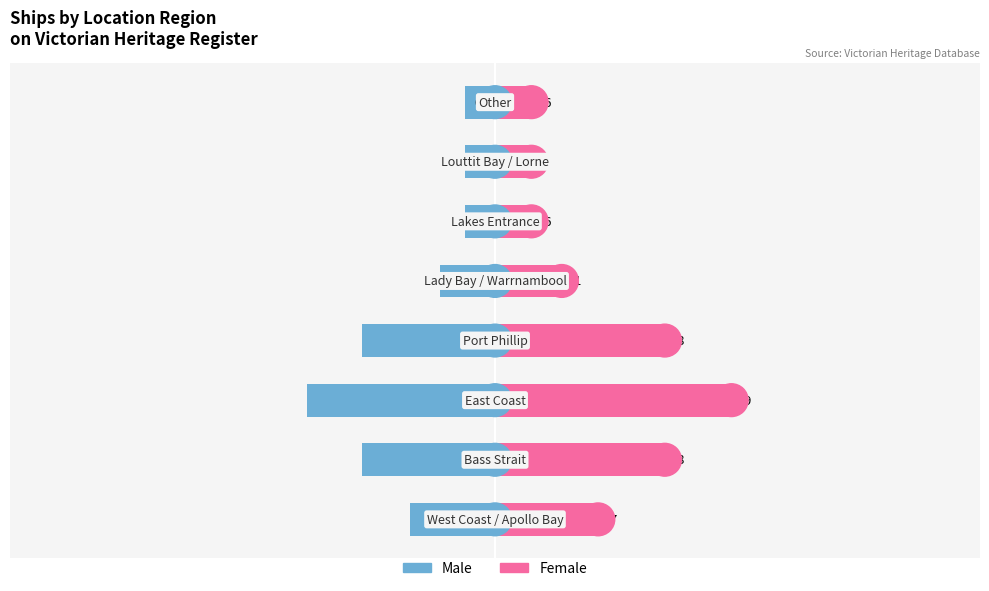

At how many categories does at least one series exceed -1?

8